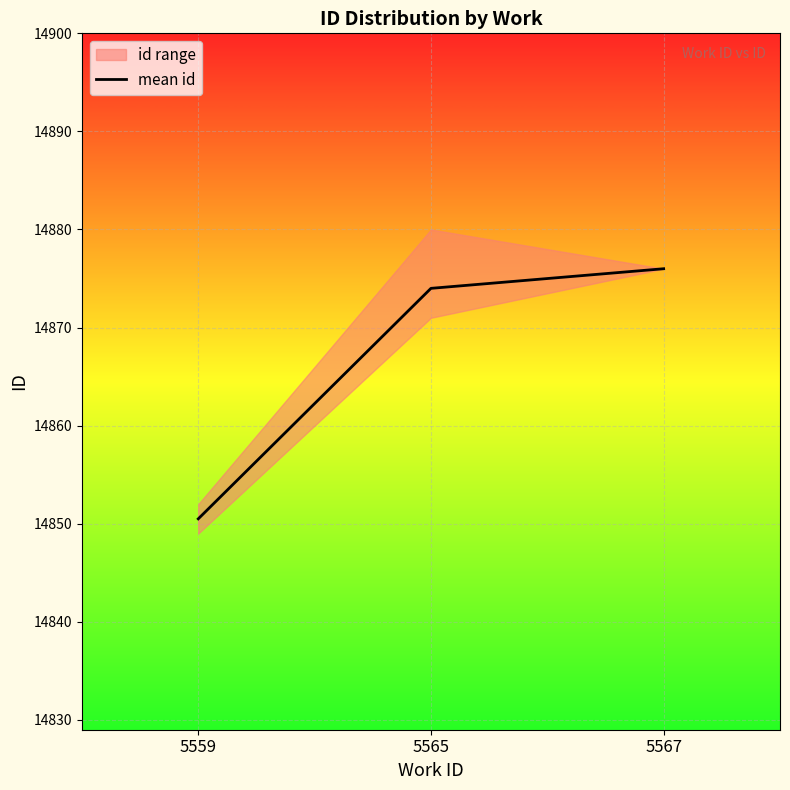

What is the sum of all values?

44600.5